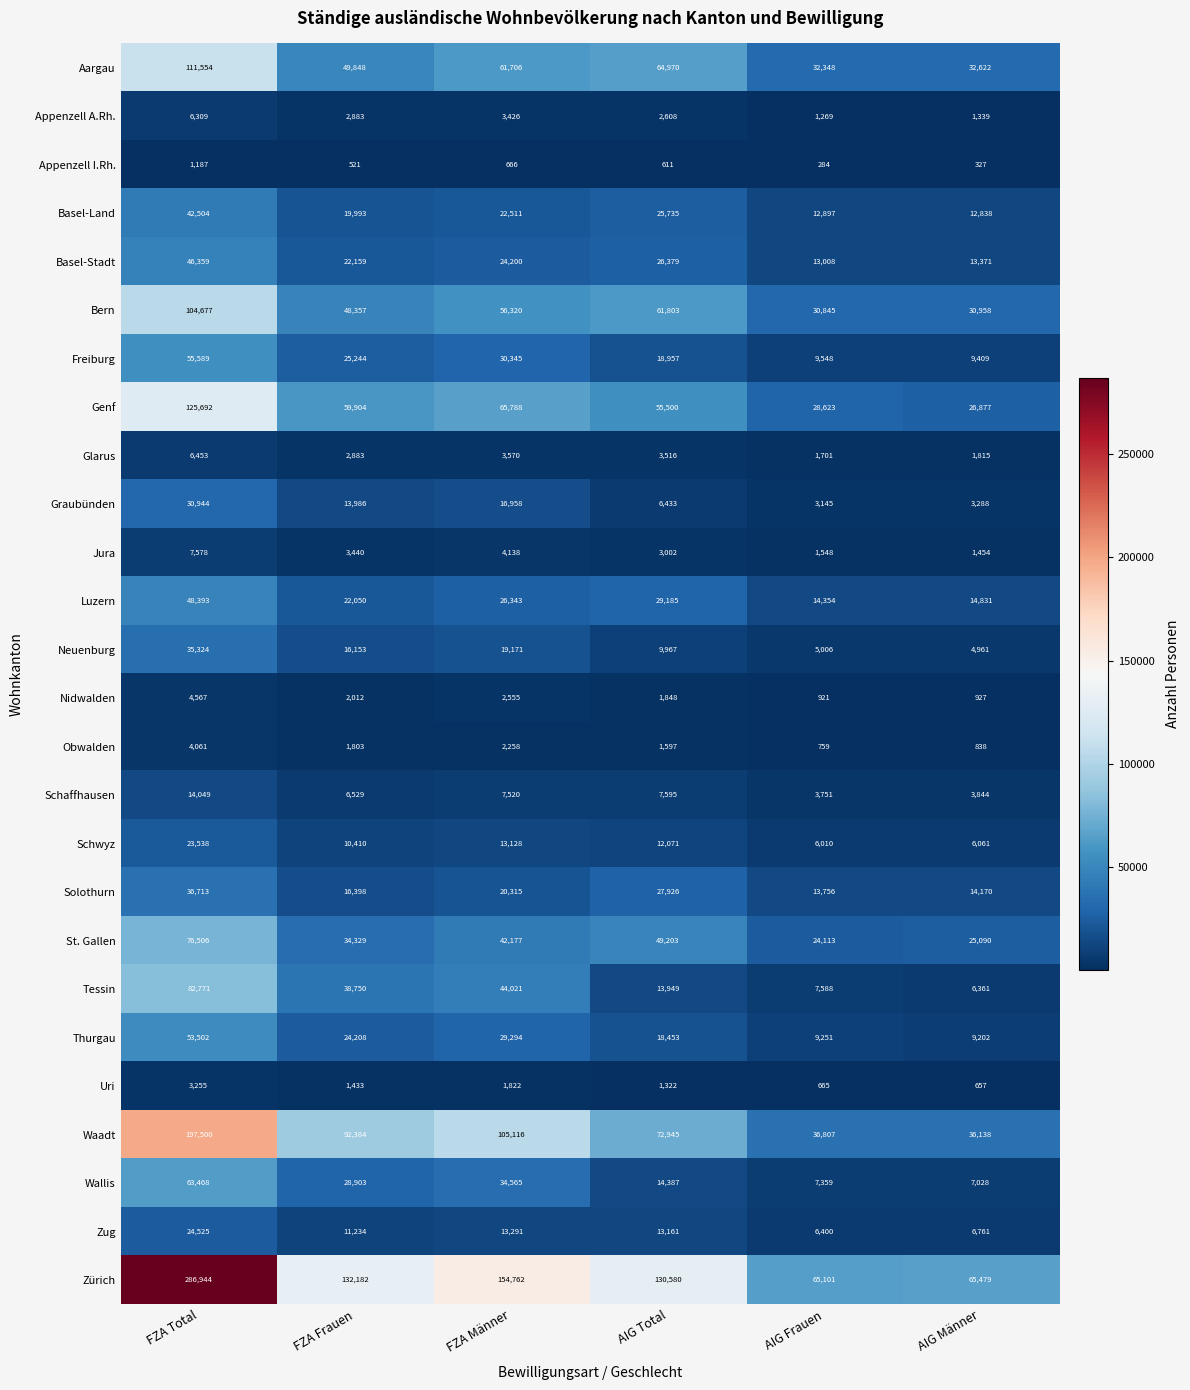

What is the sum of the Waadt values at AIG Männer and FZA Männer?

141254